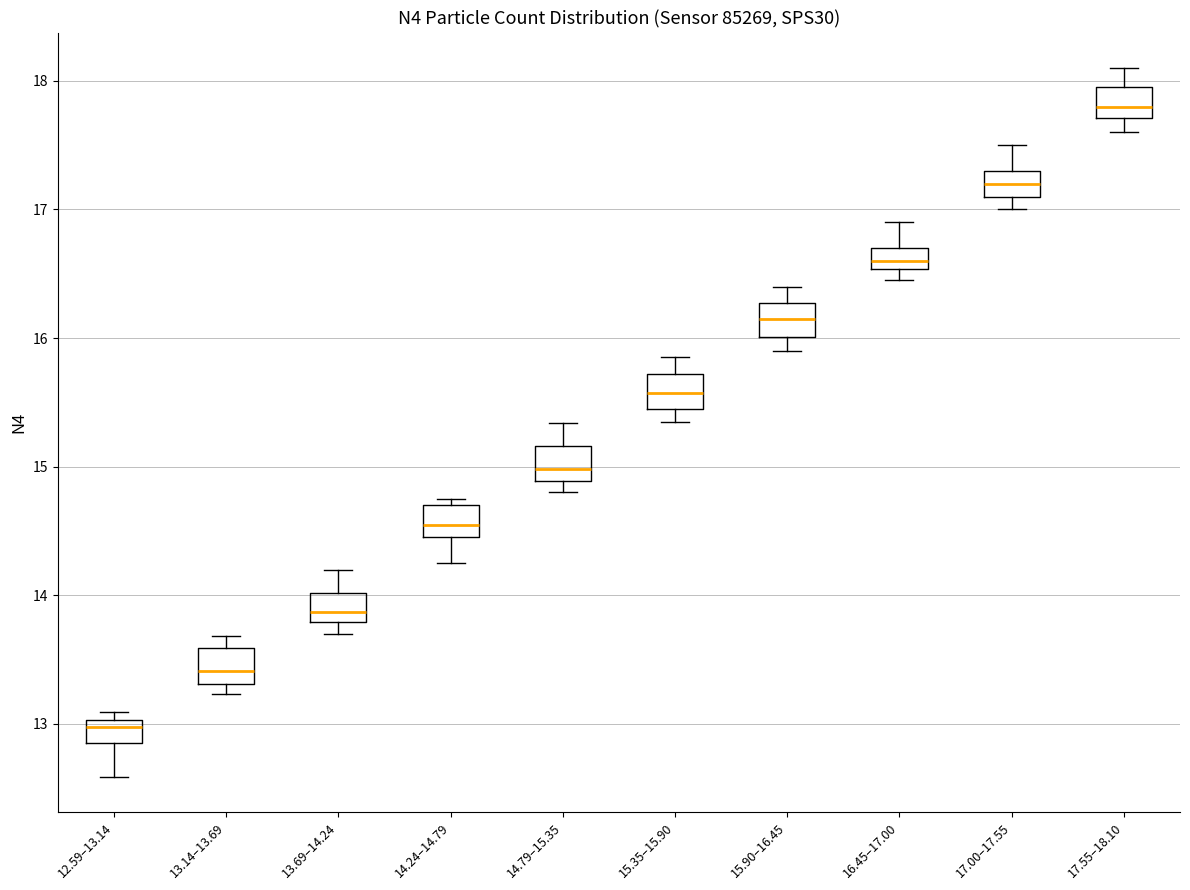

Which box's median line is the highest?

17.55–18.10